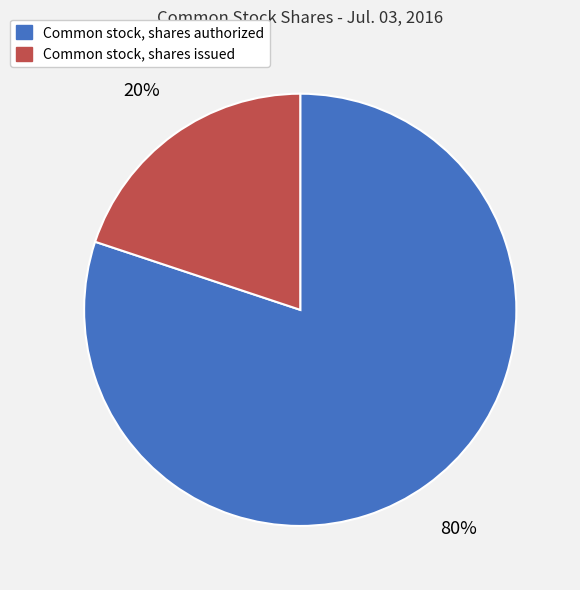

Which has a higher value, Common stock, shares authorized or Common stock, shares issued?

Common stock, shares authorized